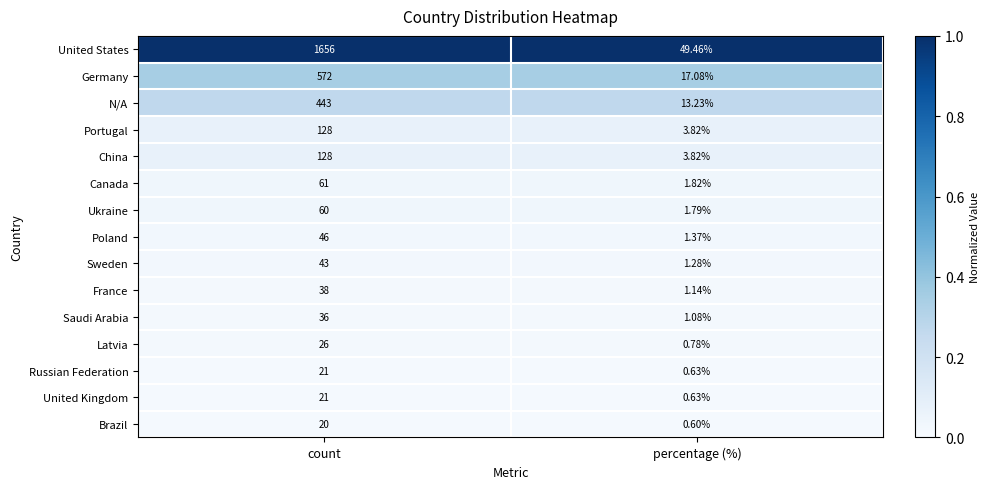

What is the greatest value displayed?

1656.0